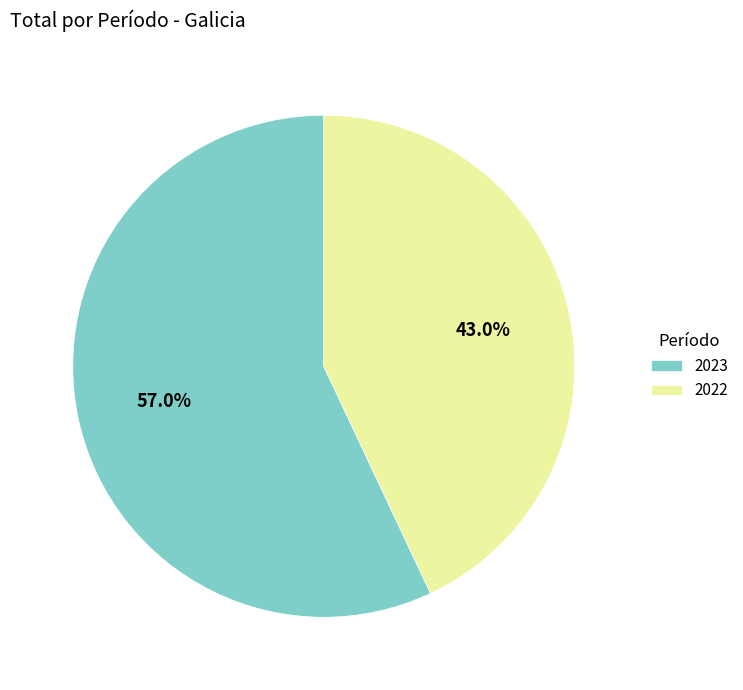

What is the largest slice in the pie chart?

2023